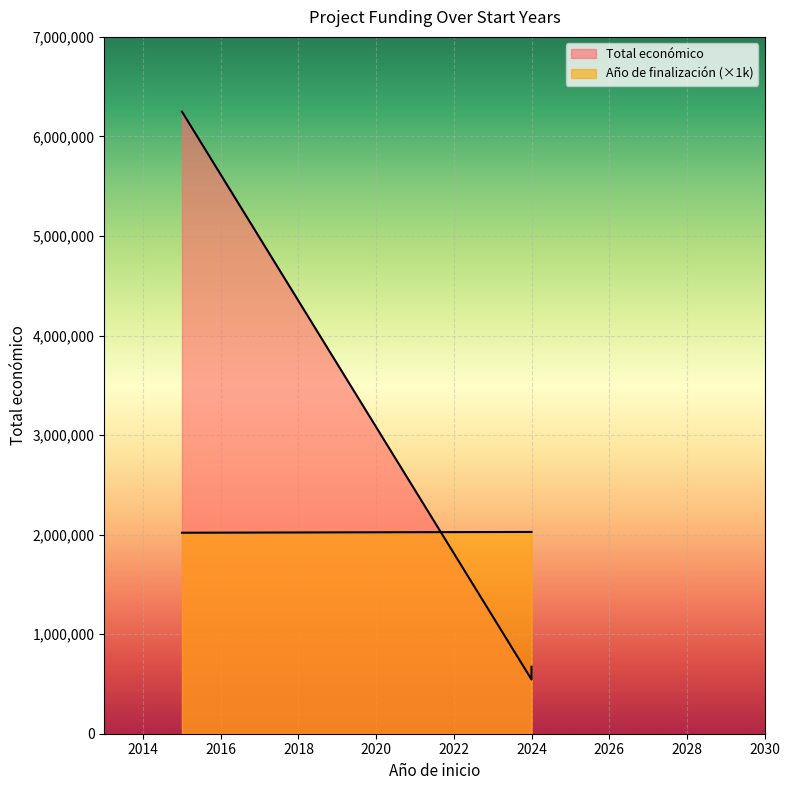

What is the difference between the highest and lowest values at 2024?

1482254